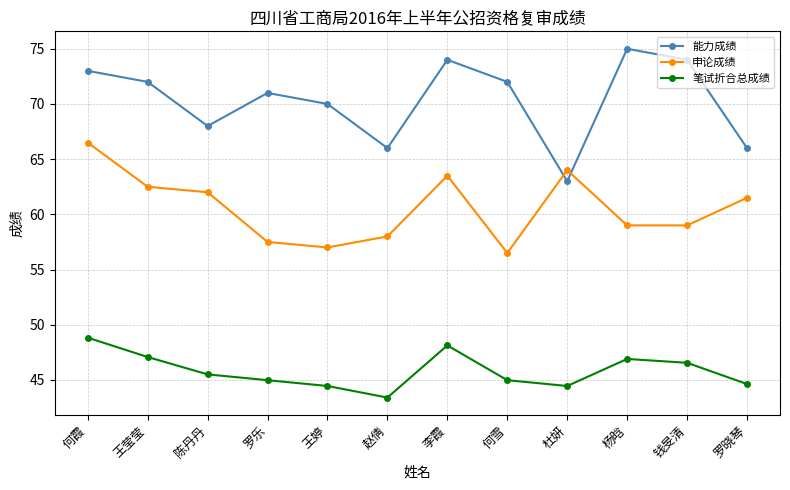

Which label corresponds to the largest value in the chart?

杨晗